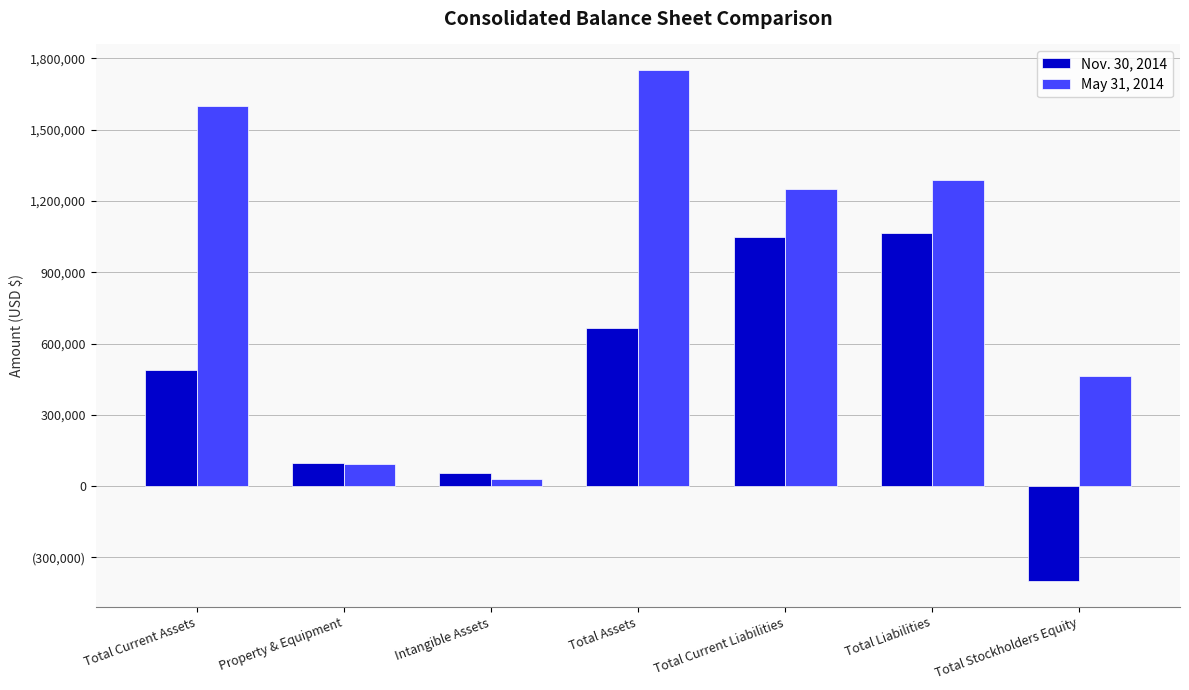

What are all the series names shown in the legend?

Nov. 30, 2014, May 31, 2014